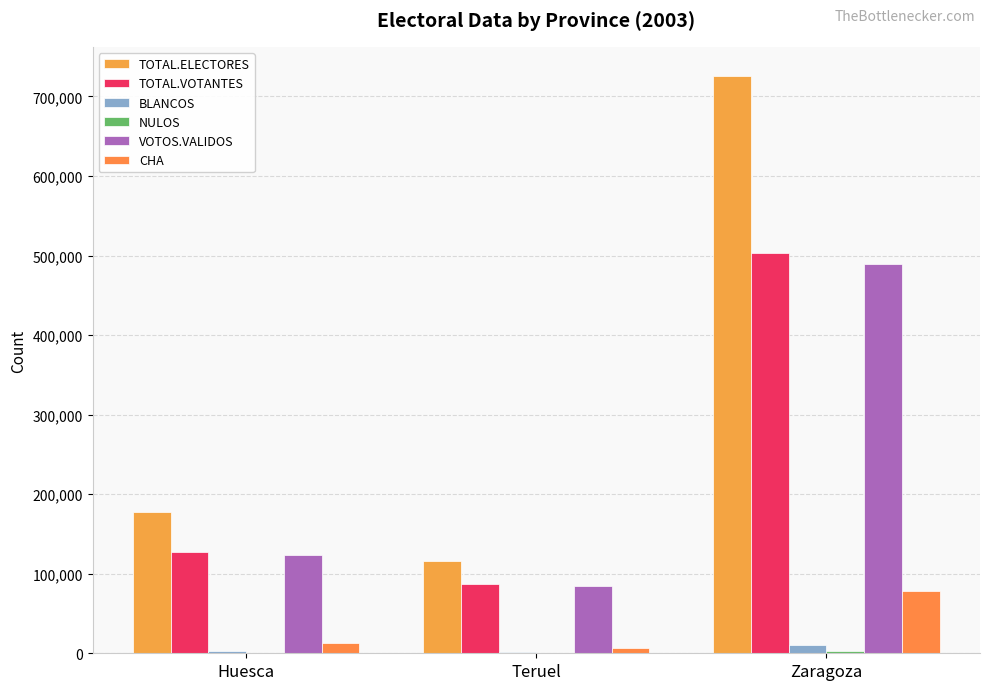

Does the chart contain stacked bars?

No